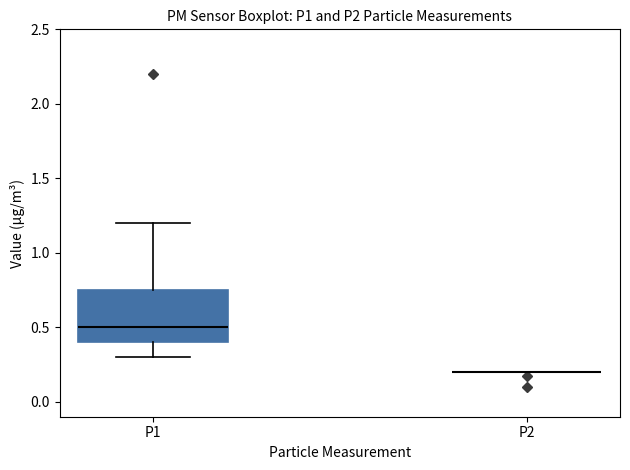

Comparing the boxes themselves (not the whiskers), which one is the tallest?

P1